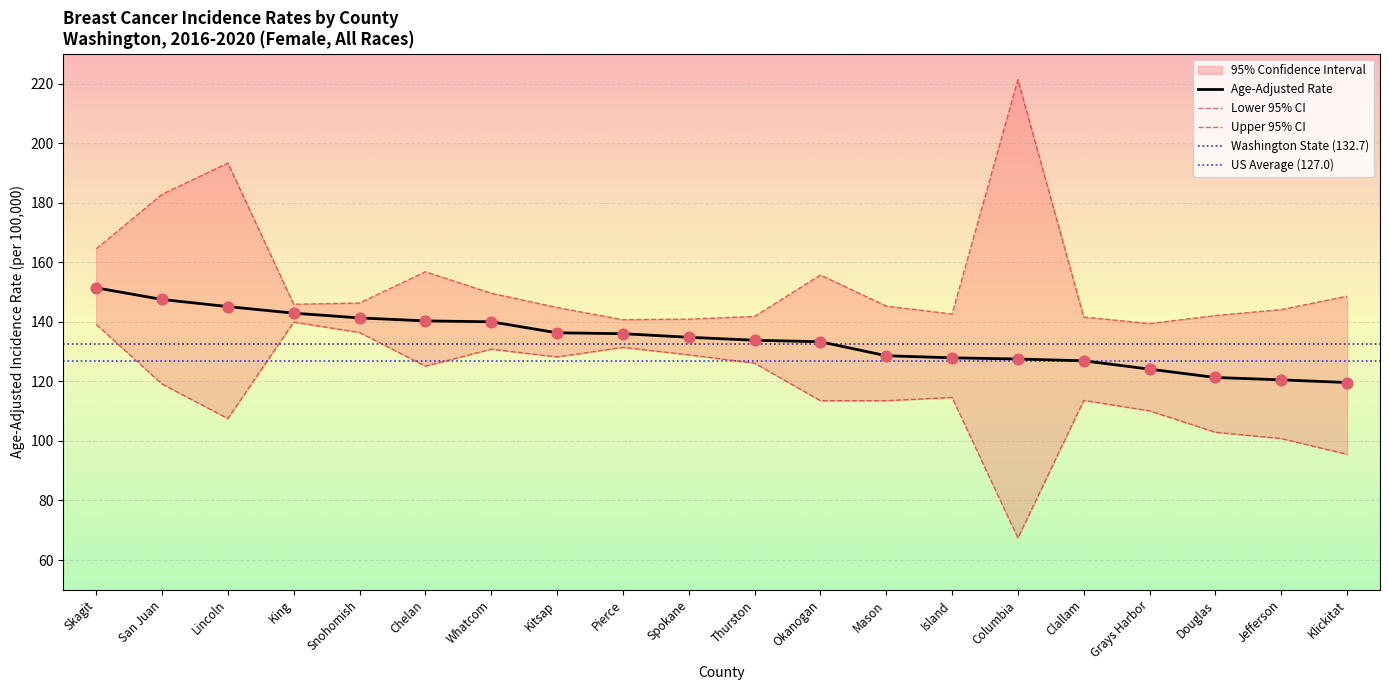

Which series reaches the maximum Y coordinate?

Upper 95% CI